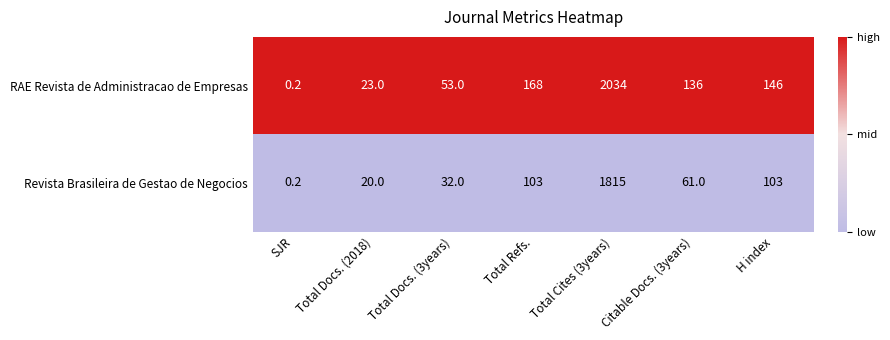

Count the number of data series in this chart.

2